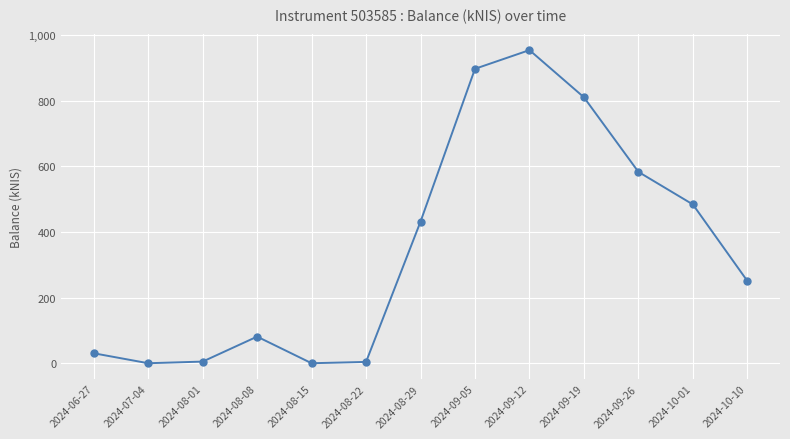

What is the label of the 3rd point from the right?

2024-09-26